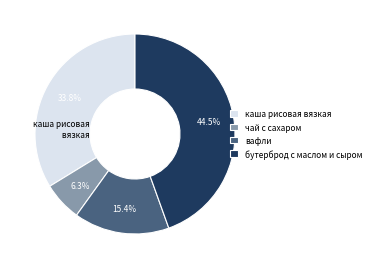

Combined, what portion of the pie is бутерброд с маслом и сыром and чай с сахаром?

50.8%